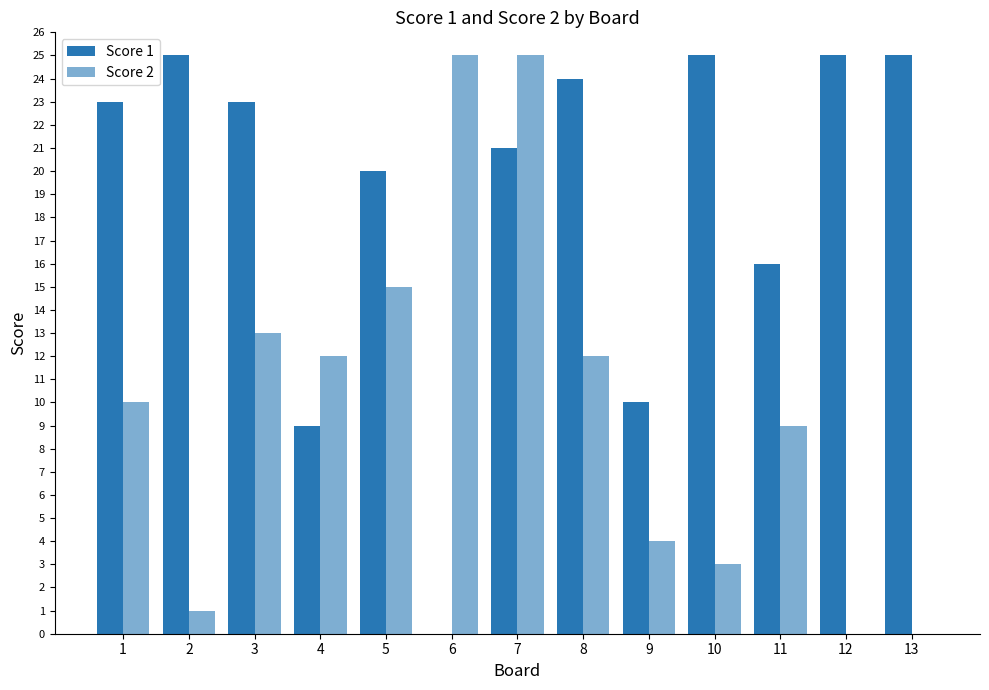

How many groups of bars are there?

13